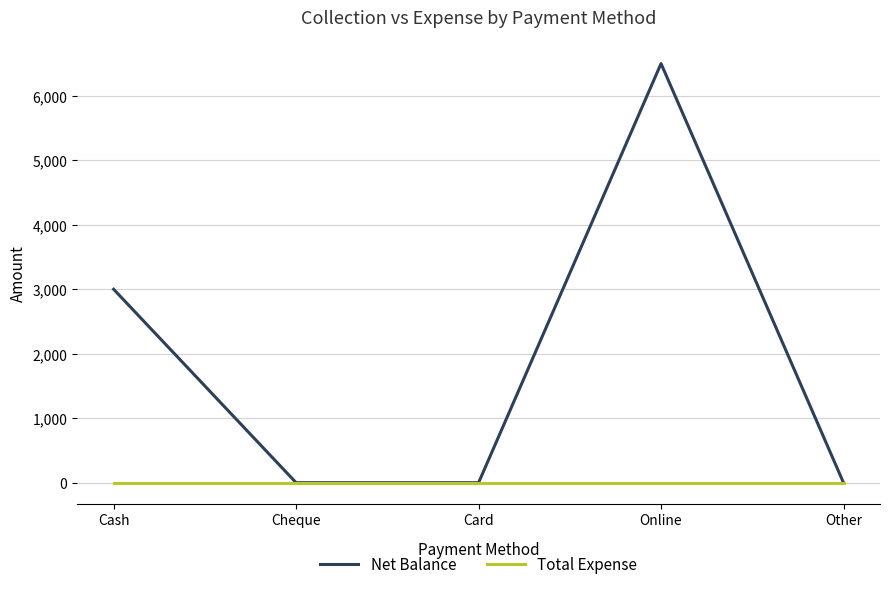

What is the total value across all series at Cash?

3000